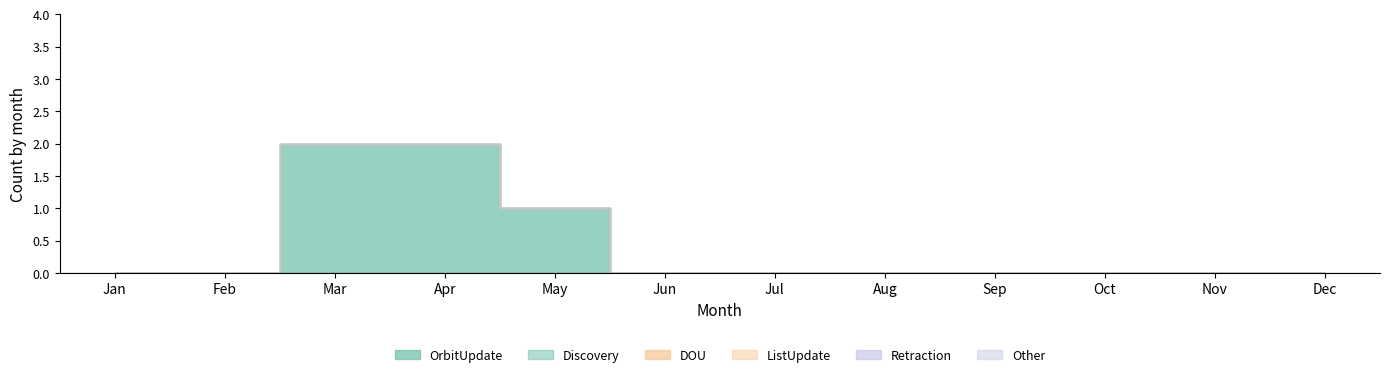

True or false: ListUpdate has a value of 0 at Feb.

True